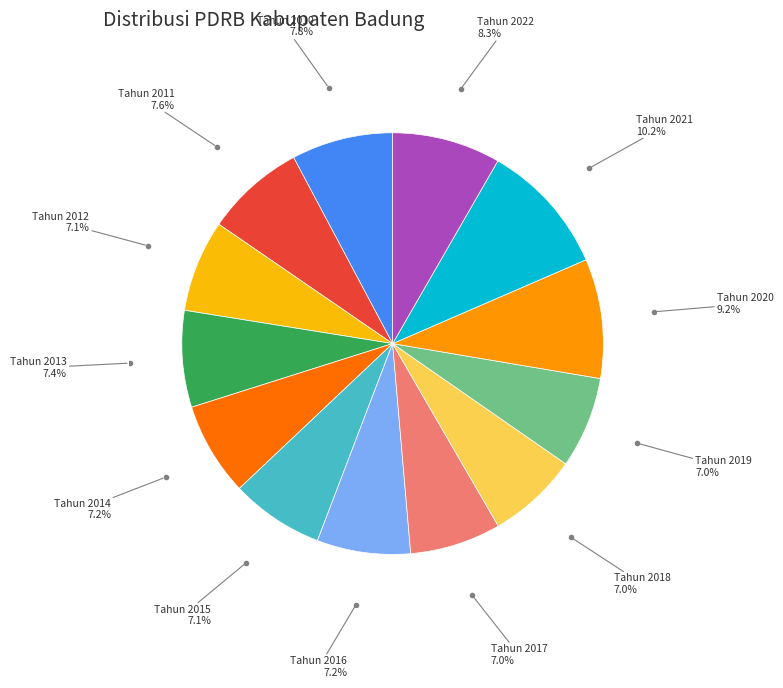

Does any single category account for the majority?

No